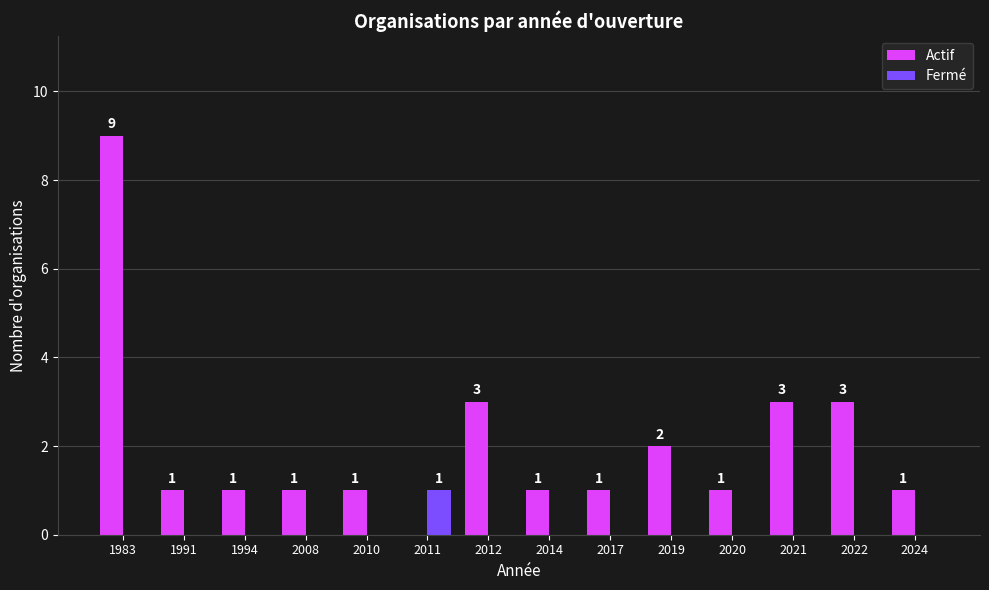

Which series has the largest total across all categories?

Actif